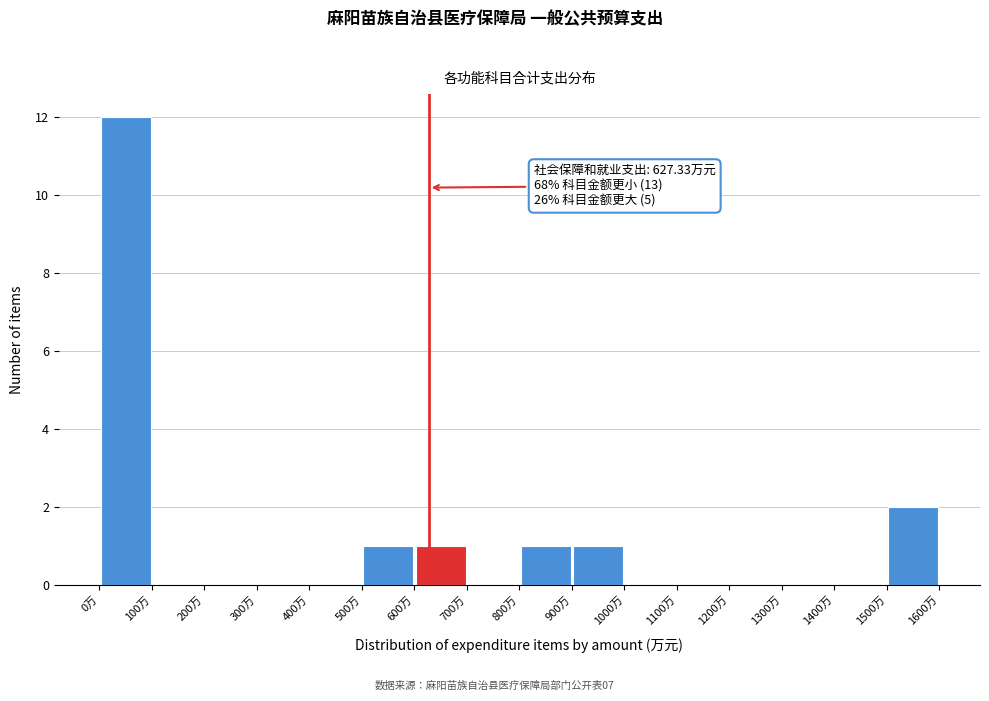

Which range on the x-axis has the tallest bar?

0 to 100